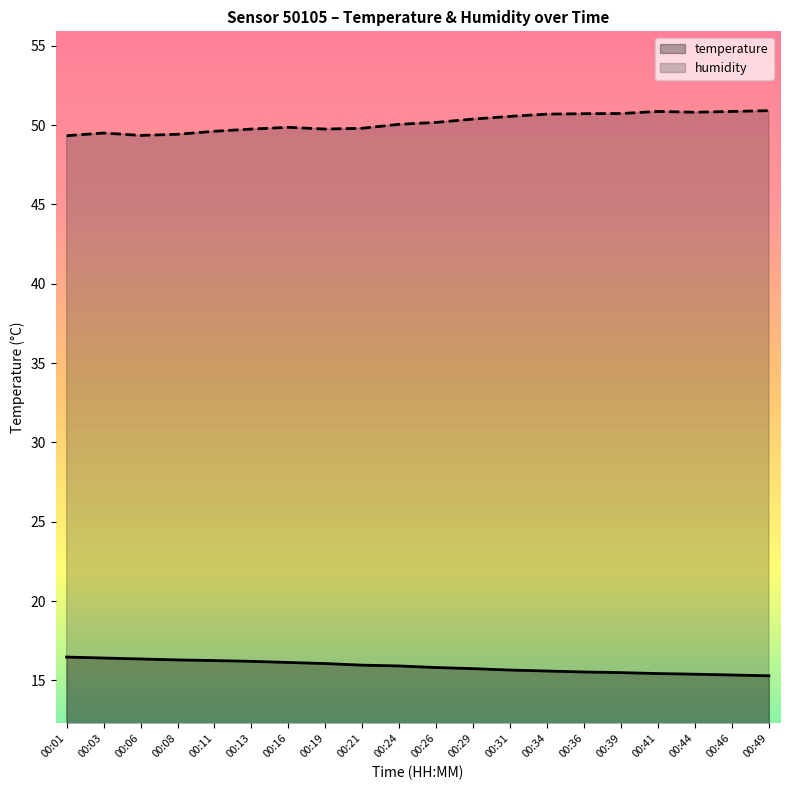

What is the value of the humidity point at the 17th from the left?

50.9